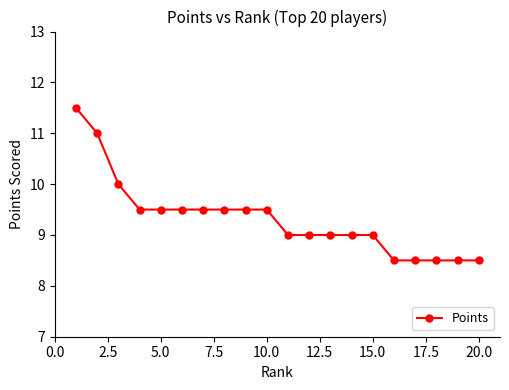

Is this an area chart (filled region under the line)?

No